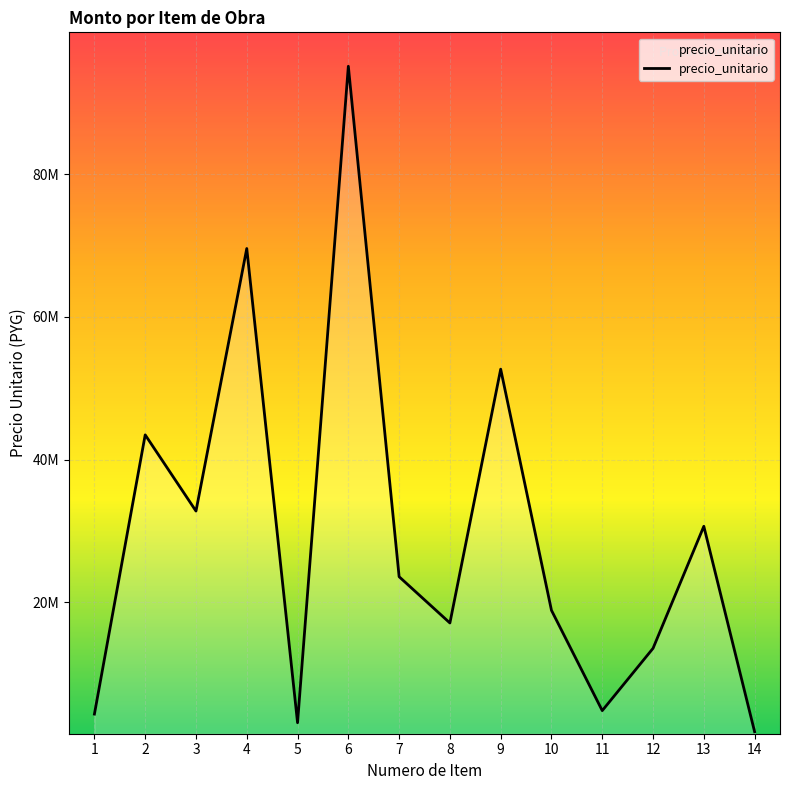

Does the chart display data point markers on the line(s)?

No